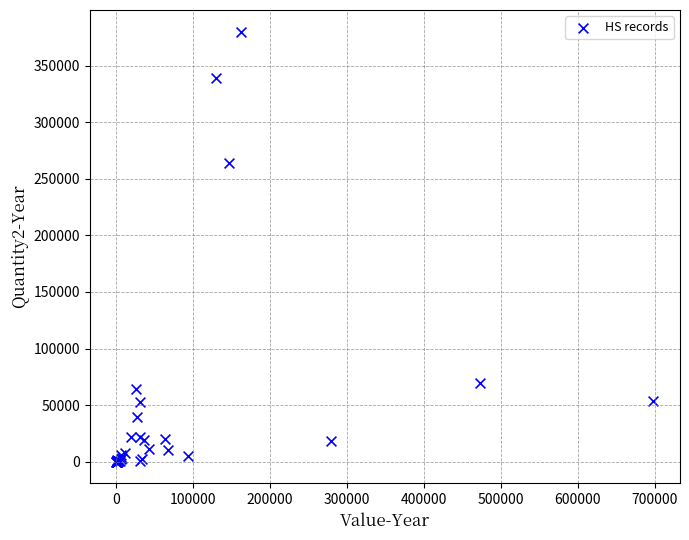

What Y value in the scatter plot is closest to 190092?

264271